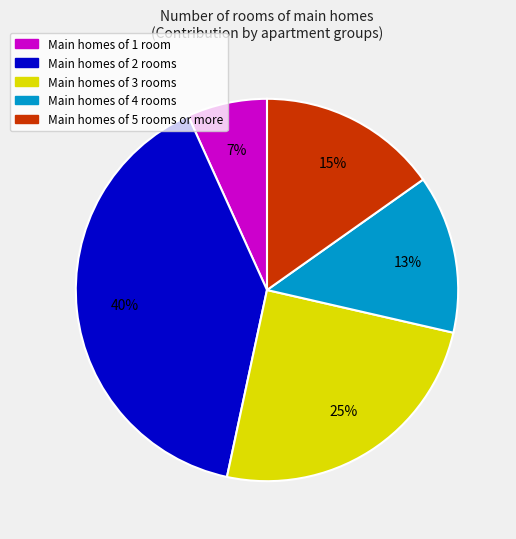

To the nearest percent, what is the difference between the largest and smallest slice percentages?

33%